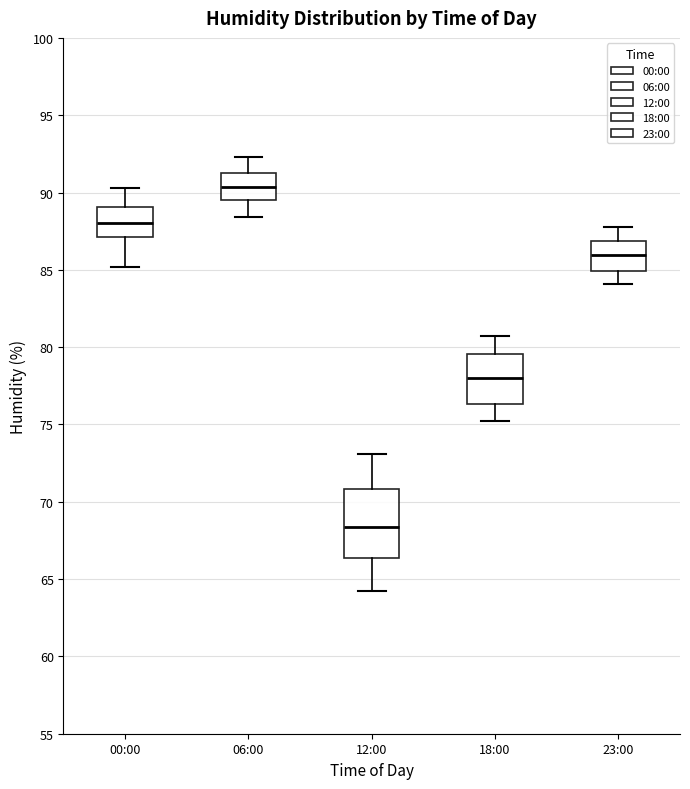

Where is the lower edge of the box for 00:00 on the y-axis? The values are not printed on the chart, so give them approximately, as read against the axis.

87.0